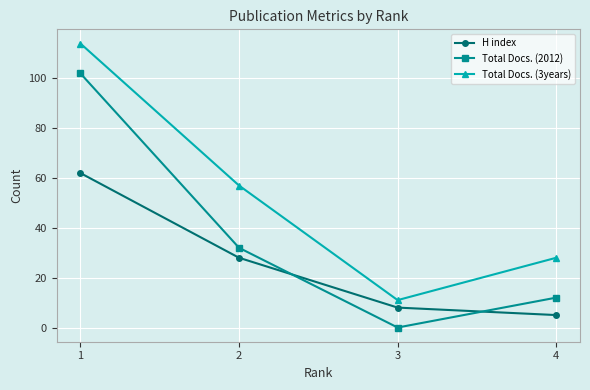

Is the value of Total Docs. (2012) at 4 greater than the value of Total Docs. (3years) at 2?

No